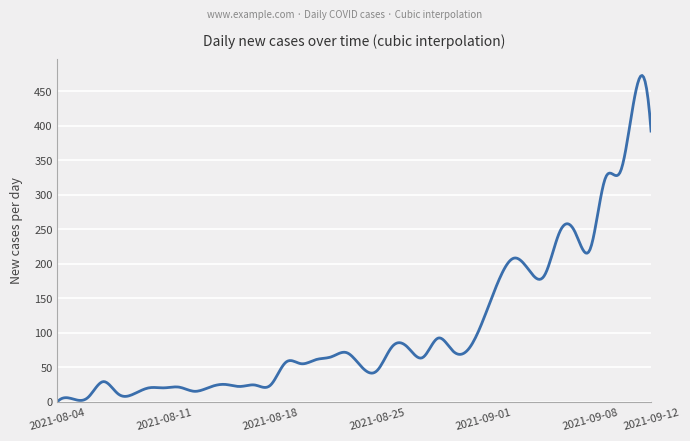

What is the sum of all values?

41540.4